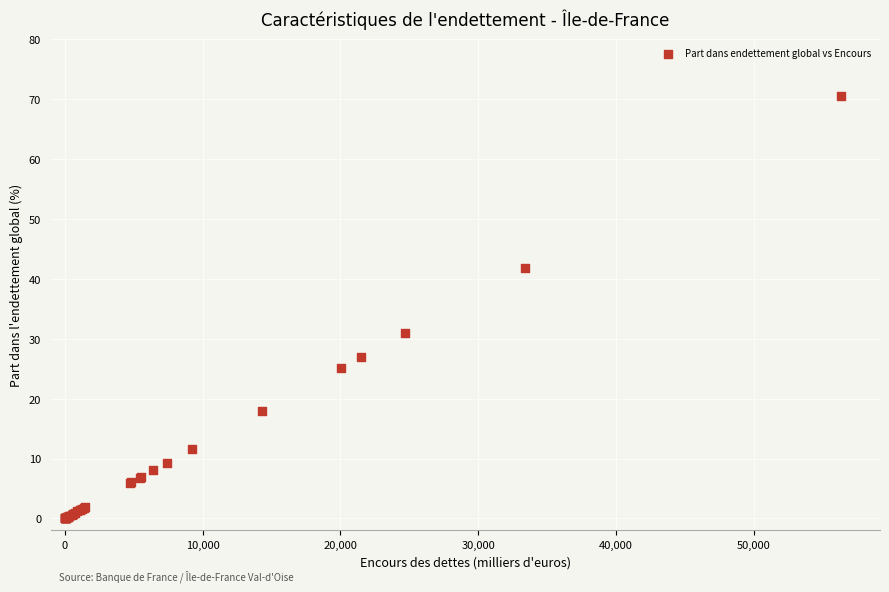

What Y value in the scatter plot is closest to 35?

30.9